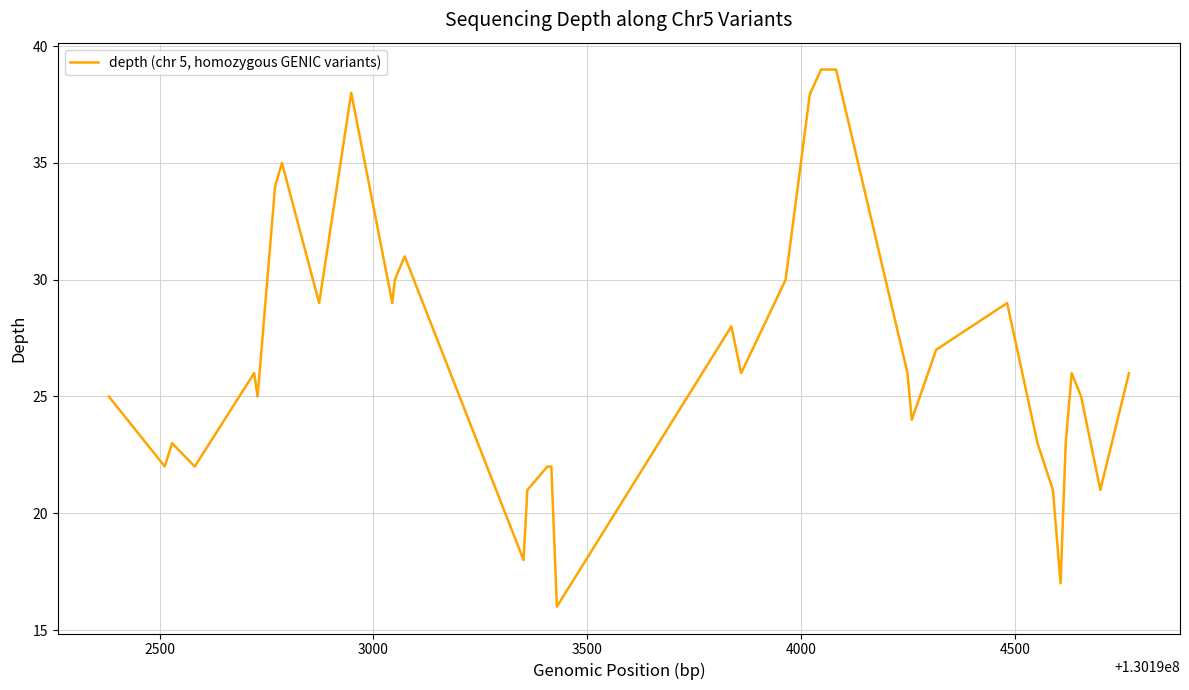

How many values are below 26?

20